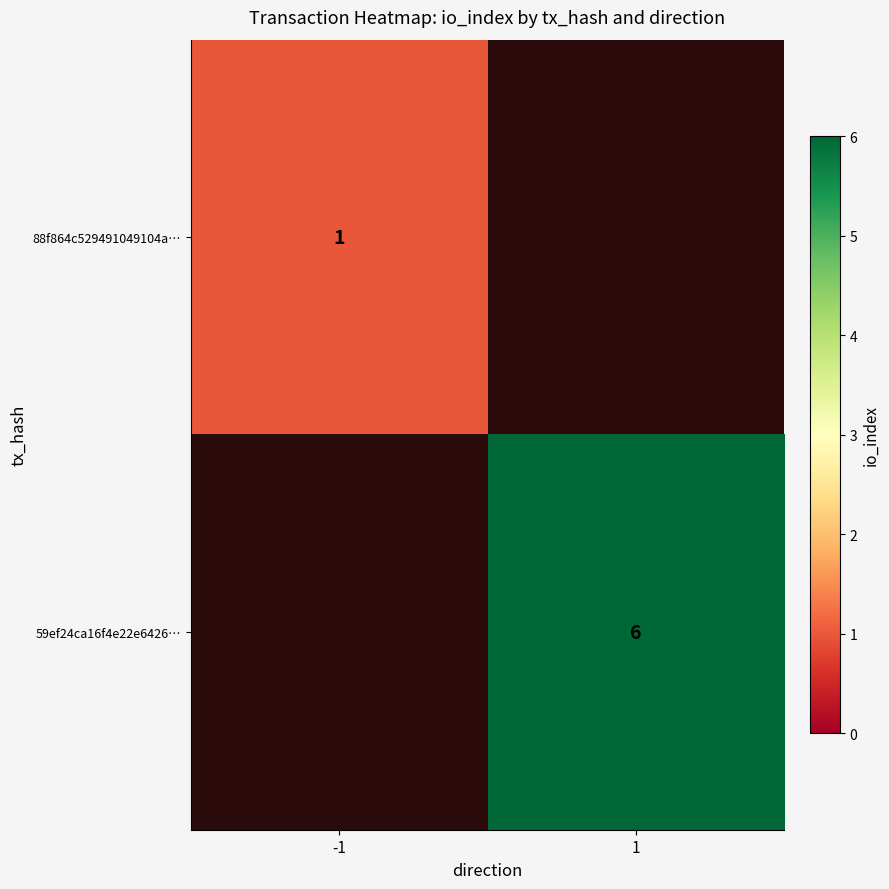

Is the value of 59ef24ca16f4e22e6426… at 1 greater than the value of 88f864c529491049104a… at -1?

Yes